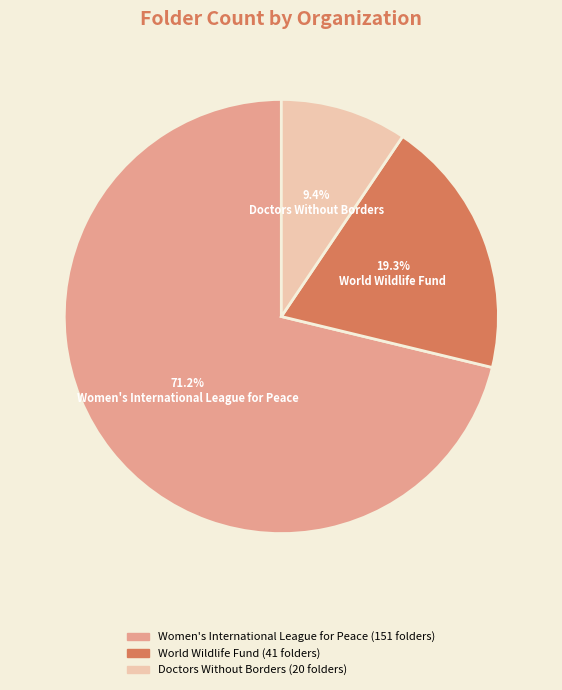

Count the number of slices in the pie.

3